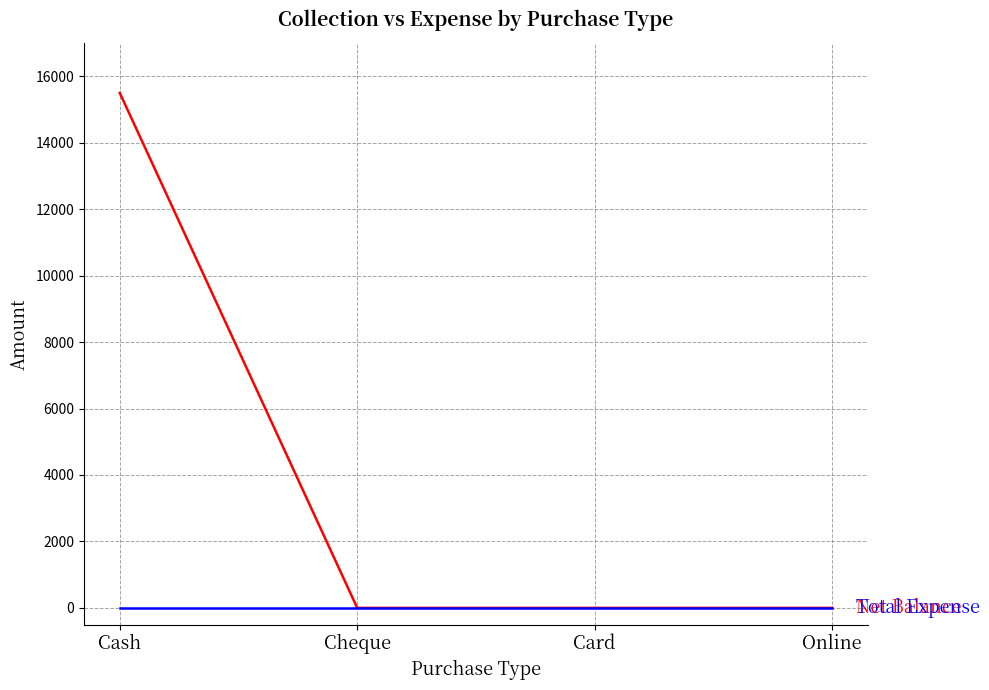

What position from the left is Card?

3